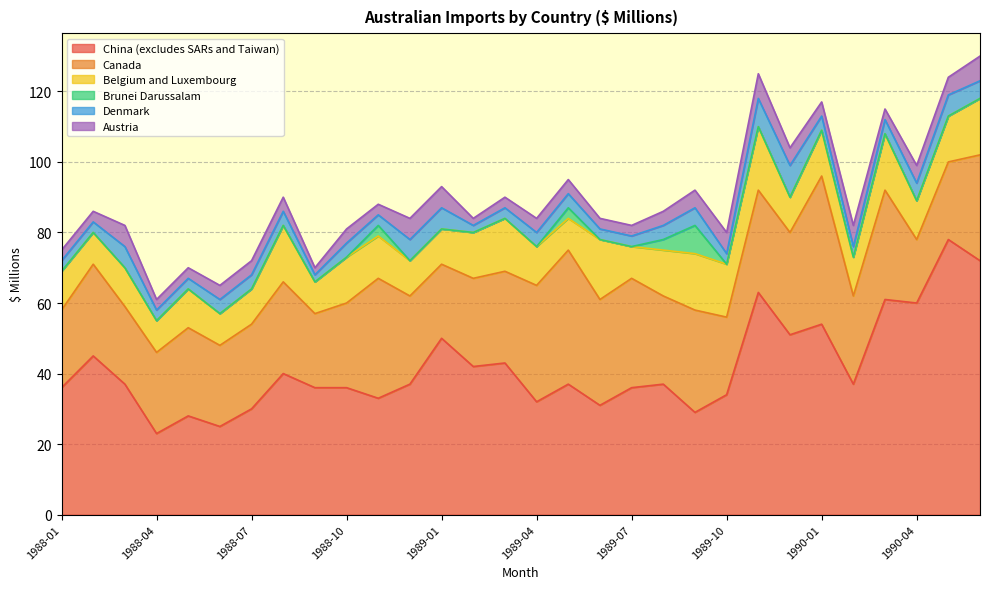

How many distinct data groups are displayed?

6